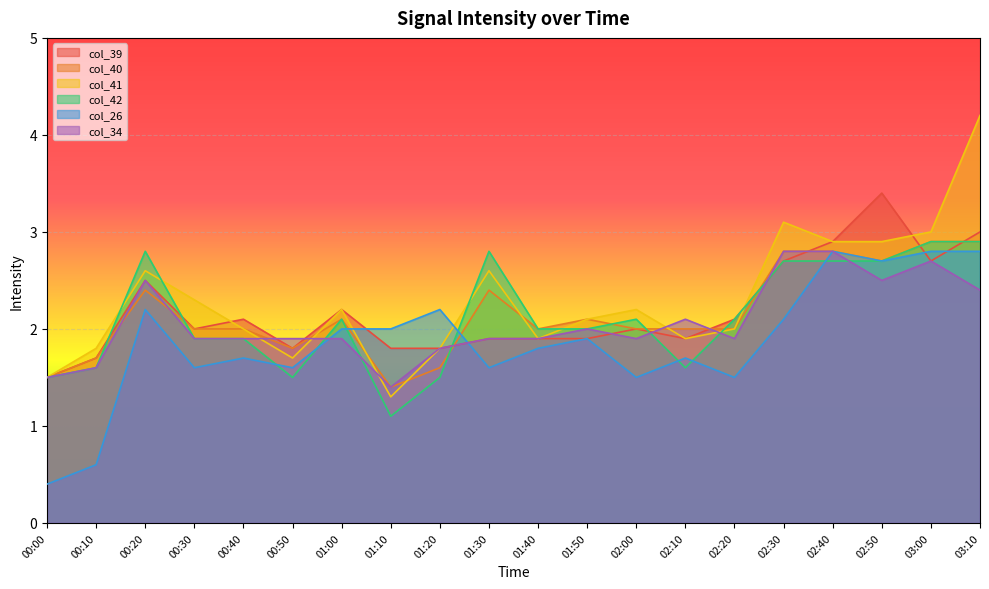

How many lines are shown in the chart?

6